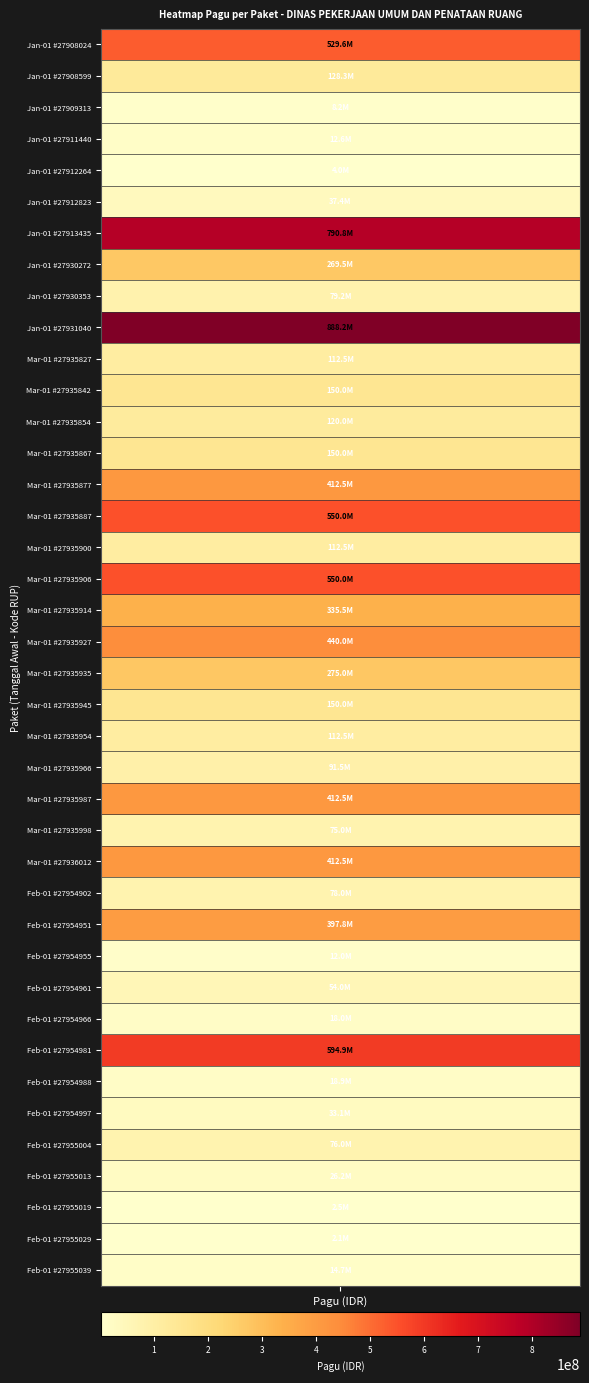

Reading right to left, extract all data points from this chart.

39=14710000	38=2081000	37=2500000	36=26250000	35=75960000	34=33100000	33=18945000	32=594900000	31=18000000	30=54000000	29=12000000	28=397777000	27=78000000	26=412500000	25=75000000	24=412500000	23=91500000	22=112500000	21=150000000	20=275000000	19=440000000	18=335500000	17=550000000	16=112500000	15=550000000	14=412500000	13=150000000	12=120000000	11=150000000	10=112500000	9=888158200	8=79185000	7=269495000	6=790763000	5=37360000	4=3960000	3=12645000	2=8214400	1=128300000	0=529578100